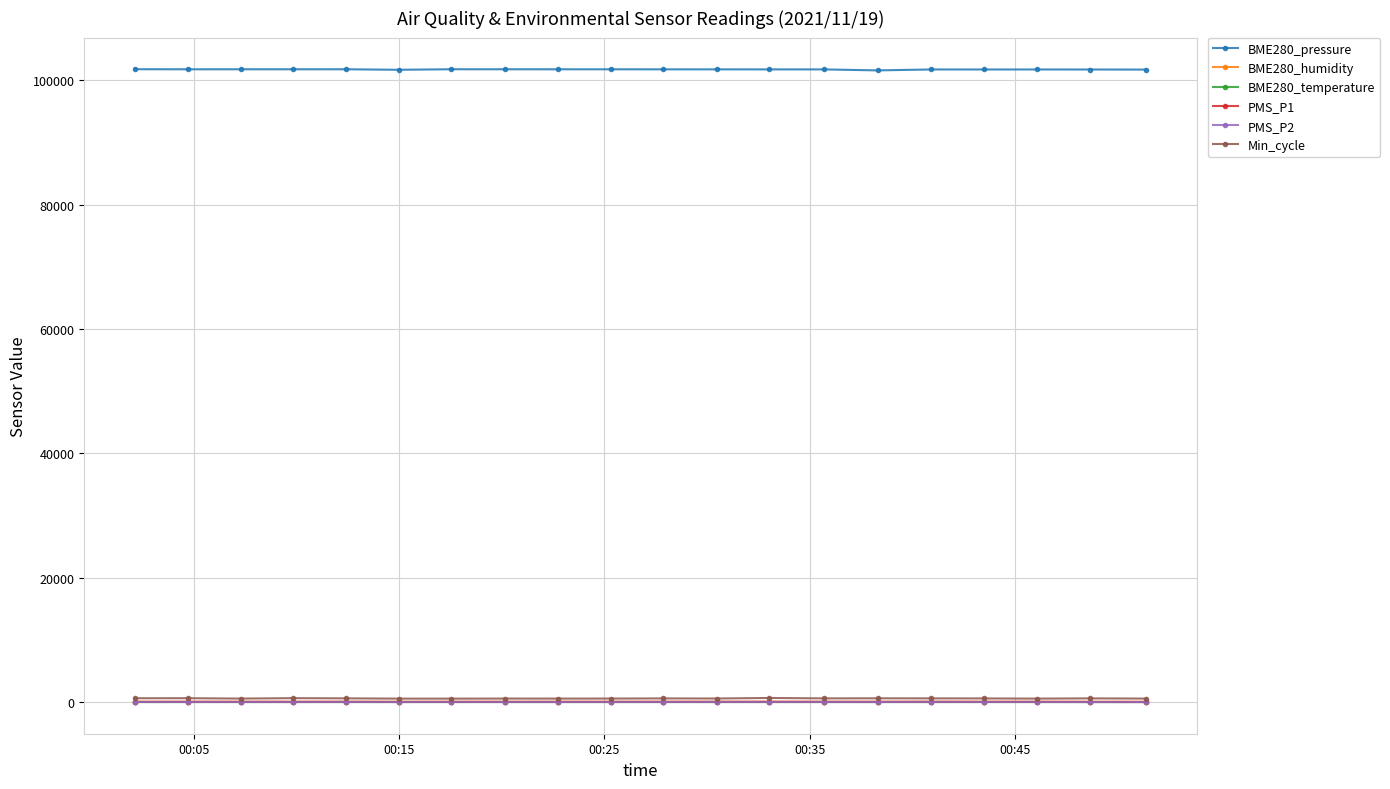

True or false: BME280_pressure and BME280_humidity intersect in this chart.

False